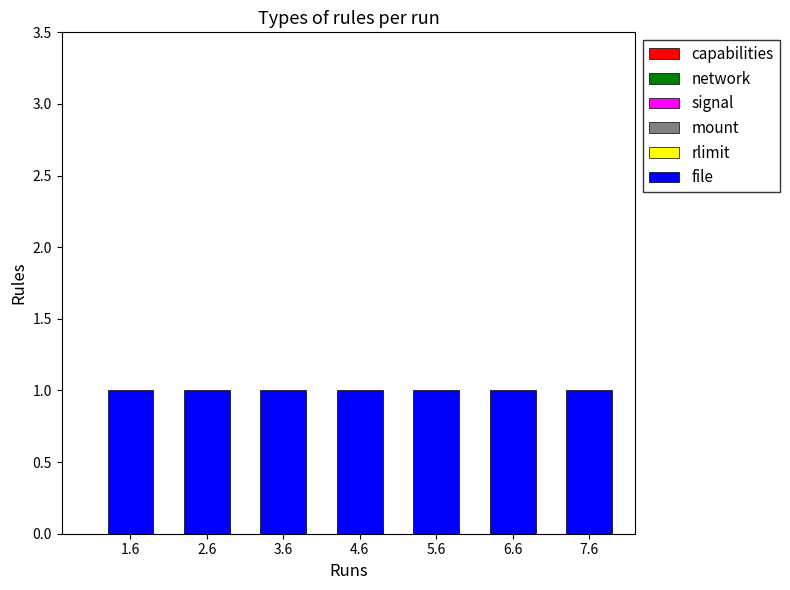

What is the label of the 7th bar from the right?

1.6